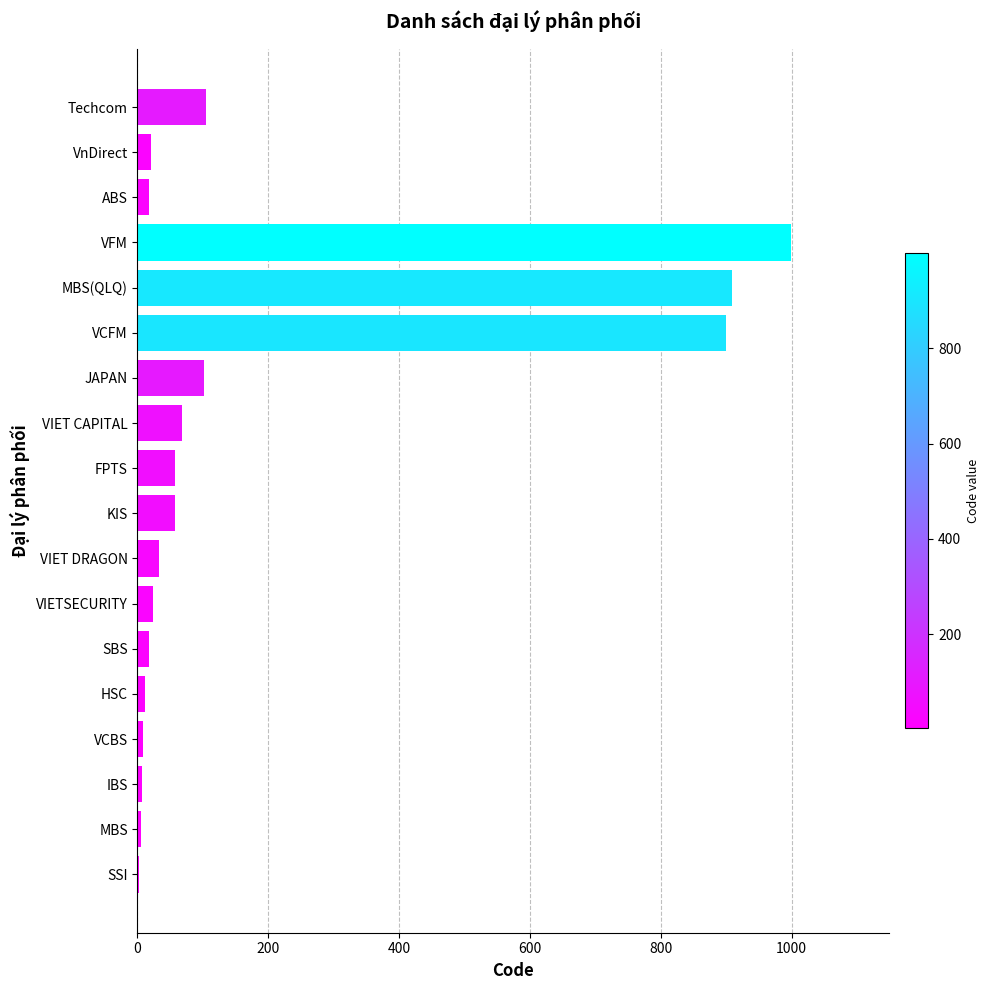

The value at VFM is 633. True or false?

False